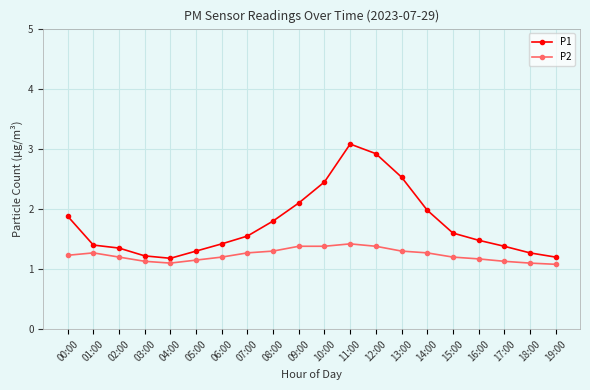

What is the average value of the P1 series?

1.8